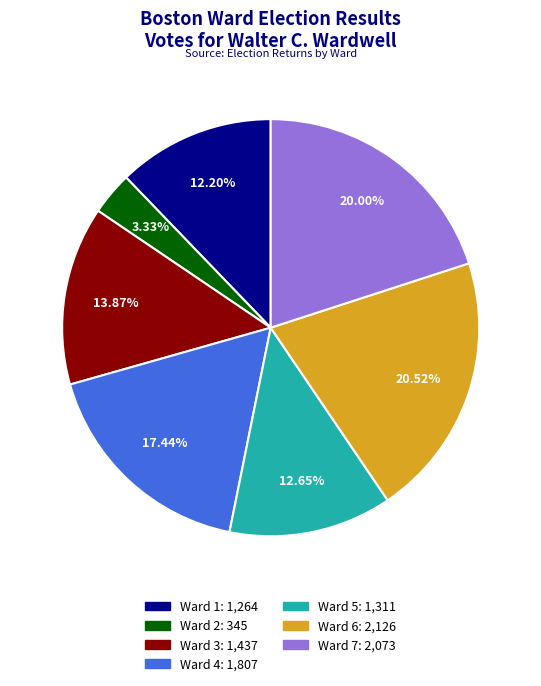

To the nearest percent, what portion does Ward 4 represent?

17%